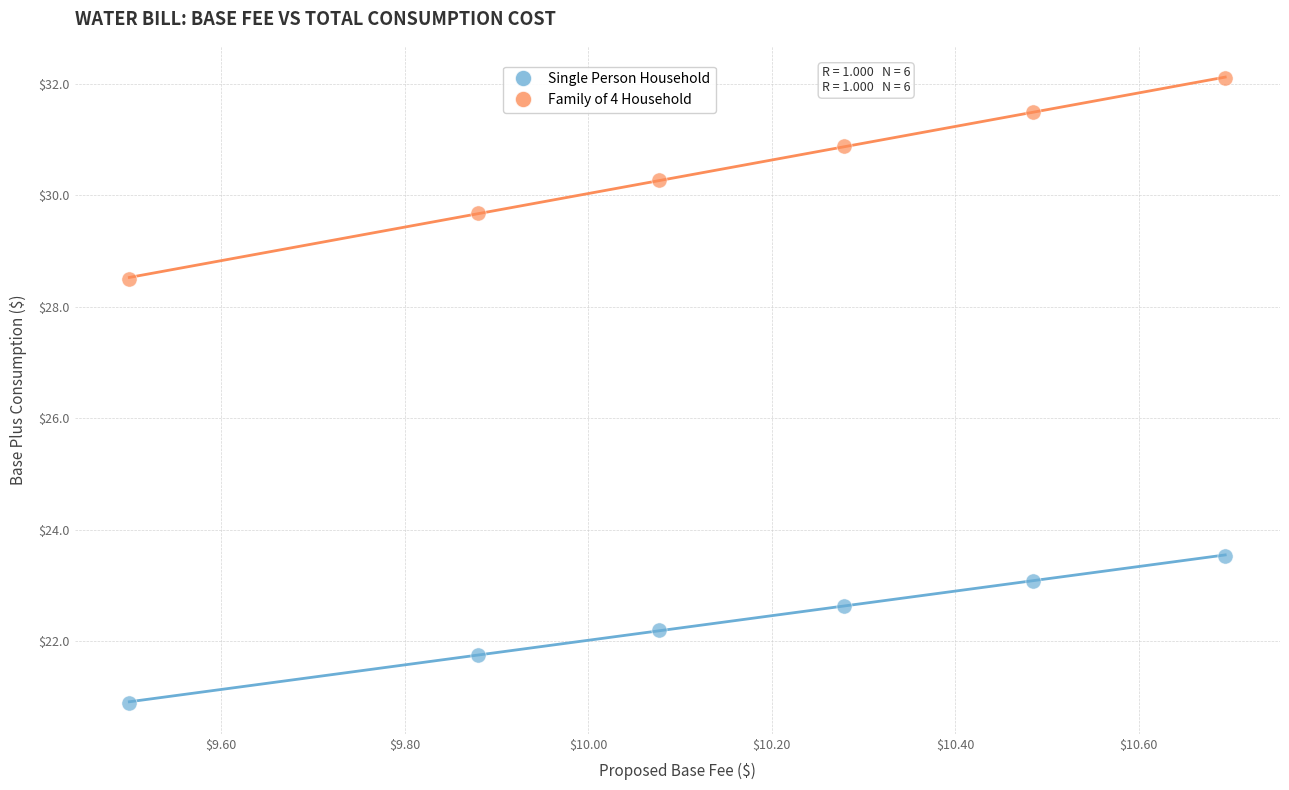

Which series has the widest spread of Y values?

Family of 4 Household